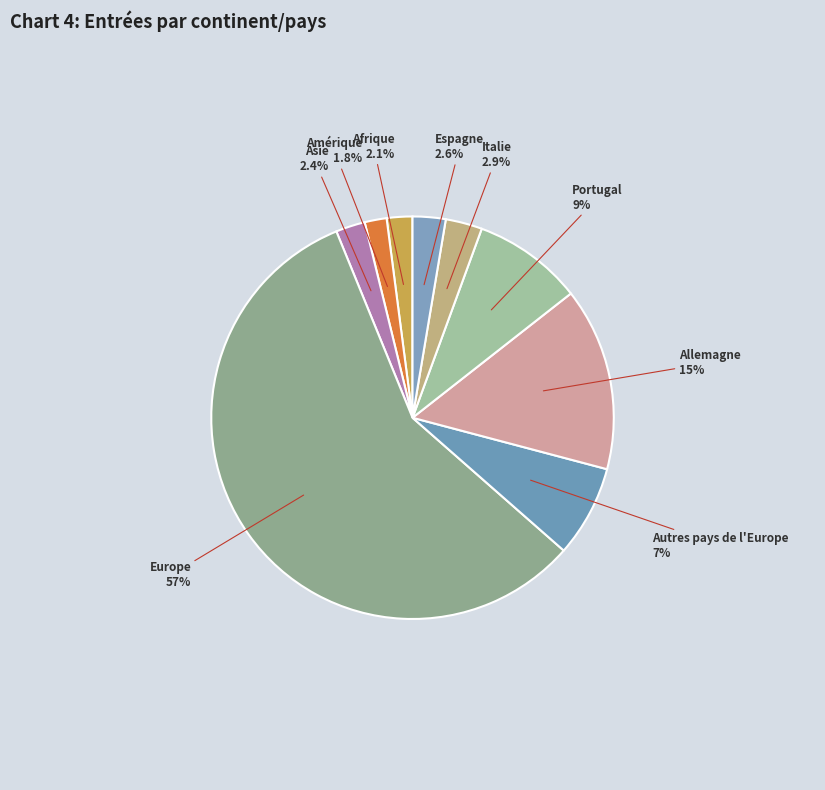

Combined, do Espagne and Italie account for over 50%?

No